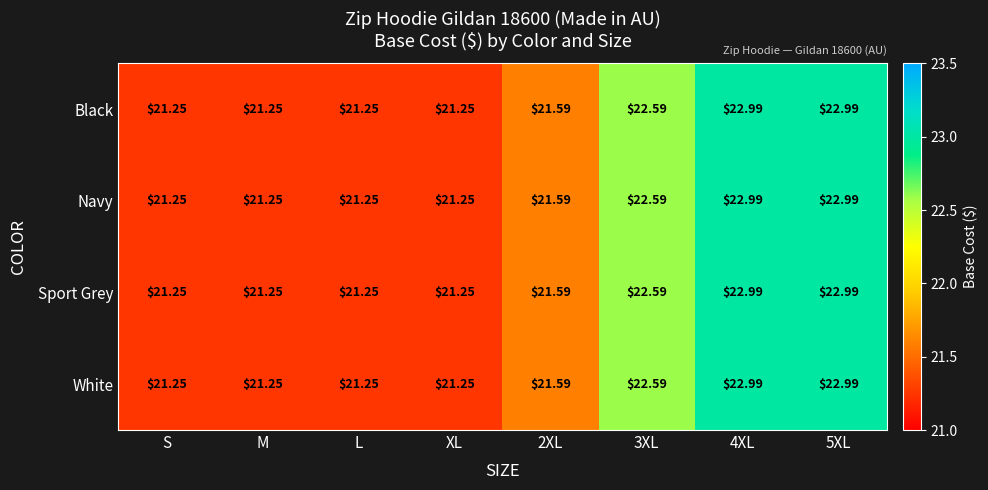

Is the value of Sport Grey at 4XL greater than the value of Navy at XL?

Yes